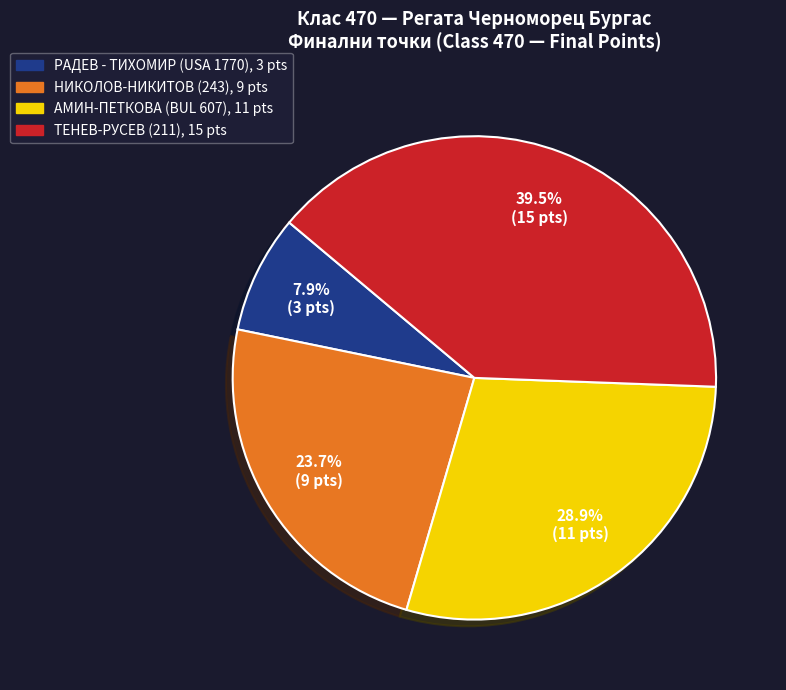

To the nearest percent, what is the average slice percentage?

25%